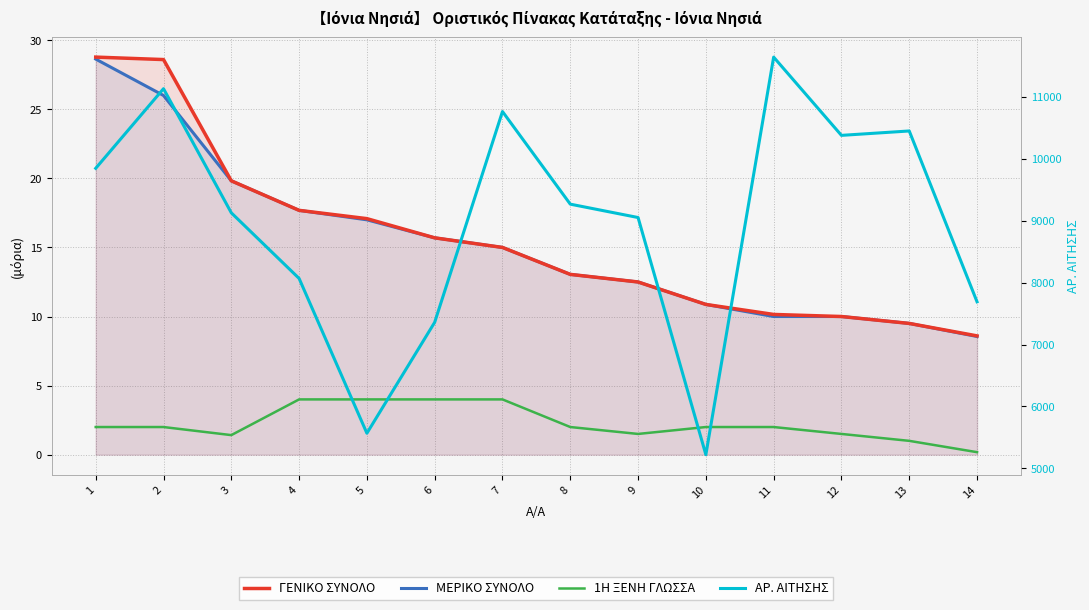

At 3, list the series in order from largest to smallest.

ΑΡ. ΑΙΤΗΣΗΣ, ΓΕΝΙΚΟ ΣΥΝΟΛΟ, ΜΕΡΙΚΟ ΣΥΝΟΛΟ, 1Η ΞΕΝΗ ΓΛΩΣΣΑ